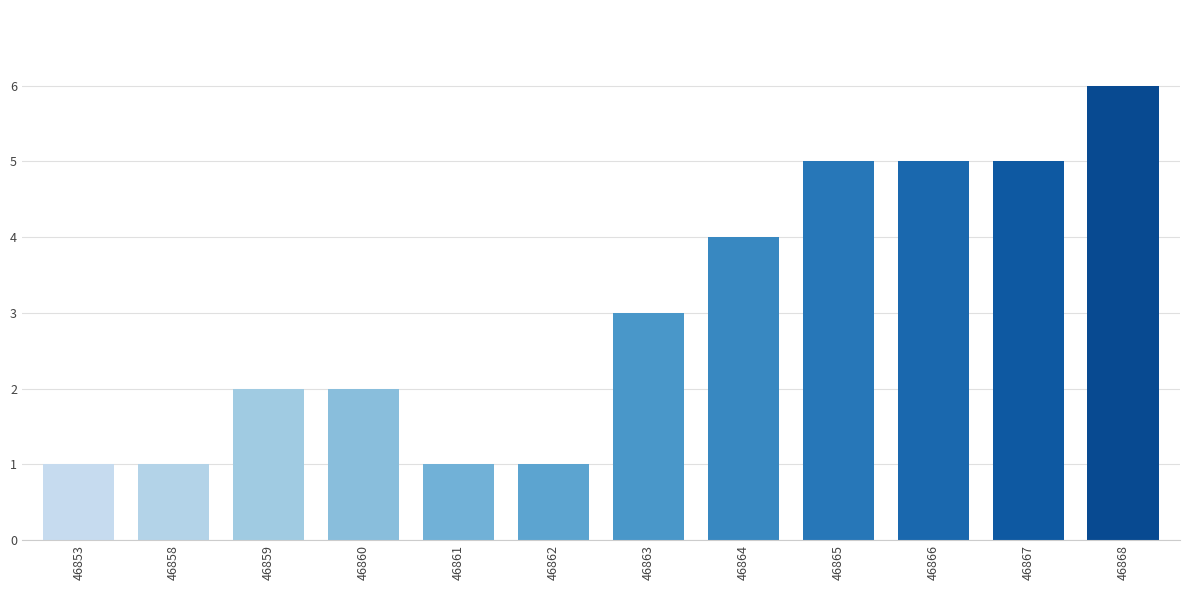

What value does the data have at 46863?

3